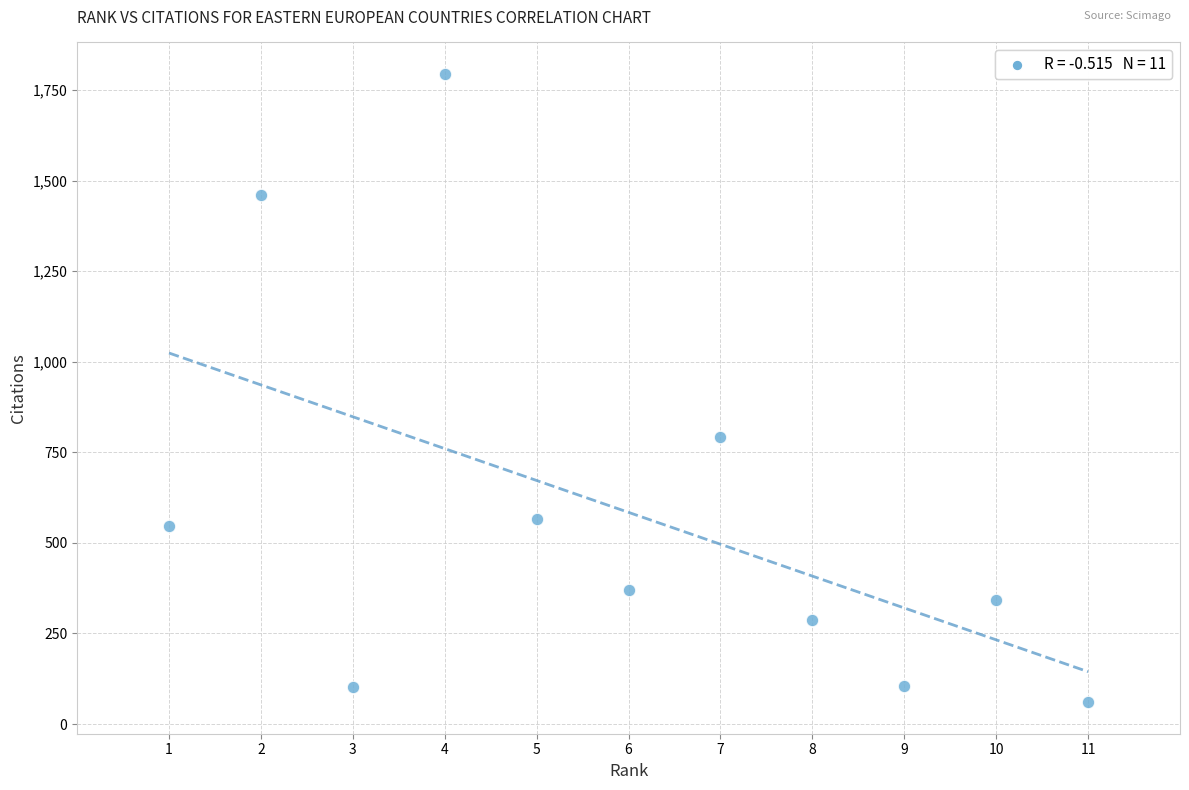

What Y value in the scatter plot is closest to 927?

792